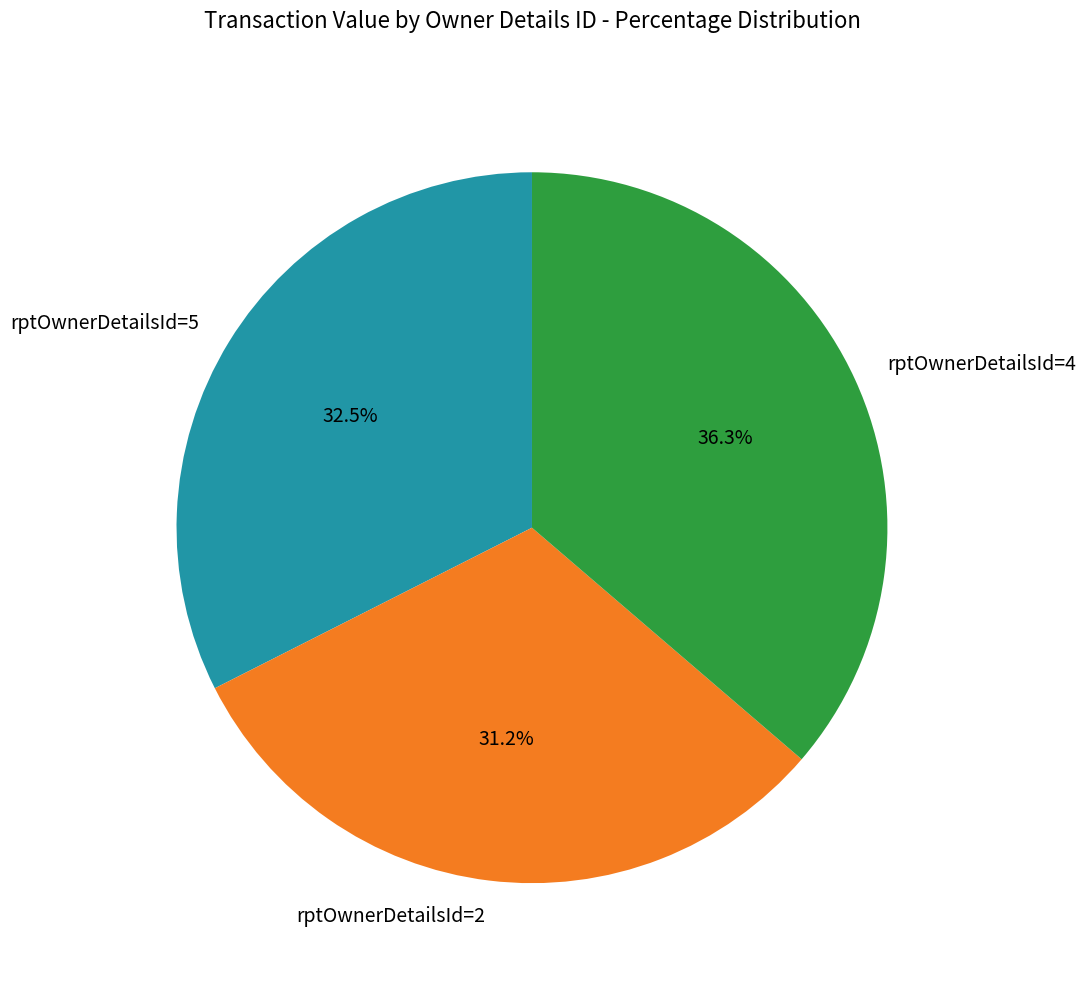

How many segments does this pie chart have?

3